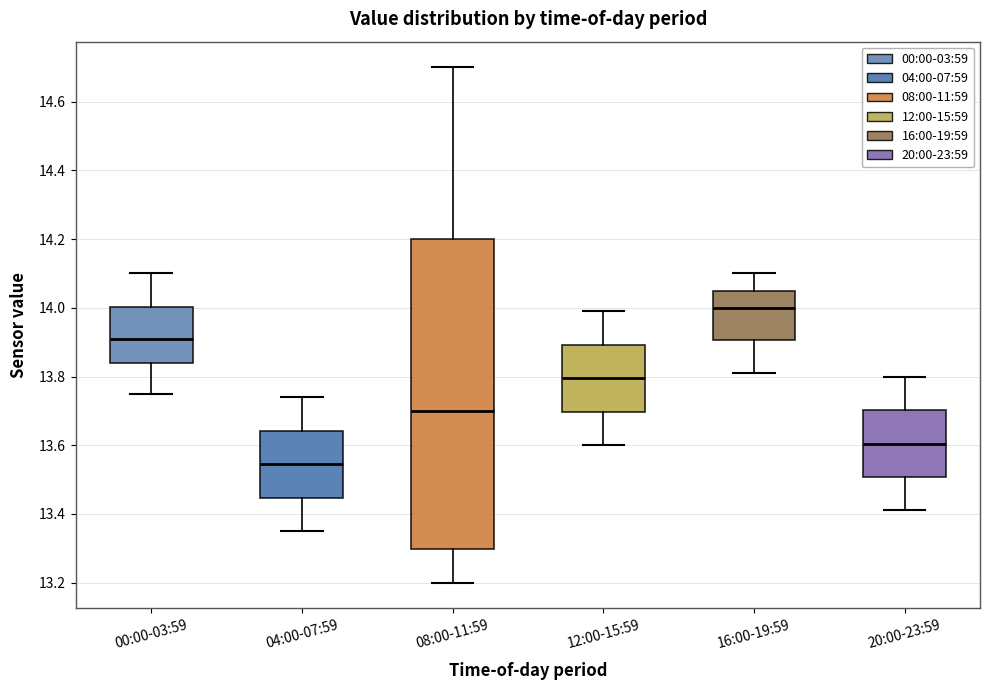

Reading left to right, transcribe this box plot: for each box, give where its median line is, the range the box spans, and where its two whiskers end, as read against the y-axis. The values are not printed on the chart, so give them approximately, as read against the axis.

00:00-03:59: median 13.92, box 13.84 to 14.00, whiskers 13.76 to 14.10
04:00-07:59: median 13.54, box 13.44 to 13.64, whiskers 13.36 to 13.74
08:00-11:59: median 13.70, box 13.30 to 14.20, whiskers 13.20 to 14.70
12:00-15:59: median 13.80, box 13.70 to 13.90, whiskers 13.60 to 14.00
16:00-19:59: median 14.00, box 13.90 to 14.06, whiskers 13.82 to 14.10
20:00-23:59: median 13.60, box 13.50 to 13.70, whiskers 13.42 to 13.80